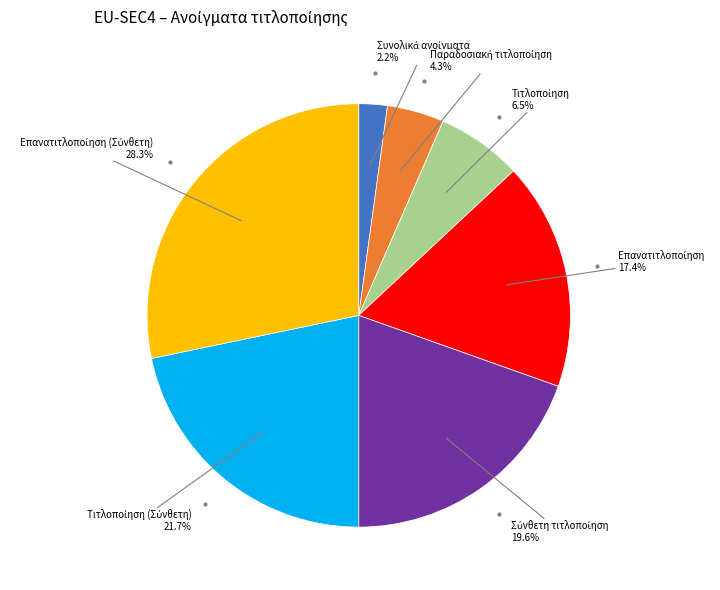

Is there a majority slice in this chart?

No